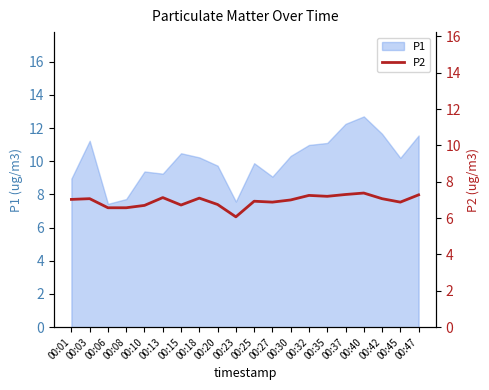

The P1 series shows 13.4 at 00:13. True or false?

False